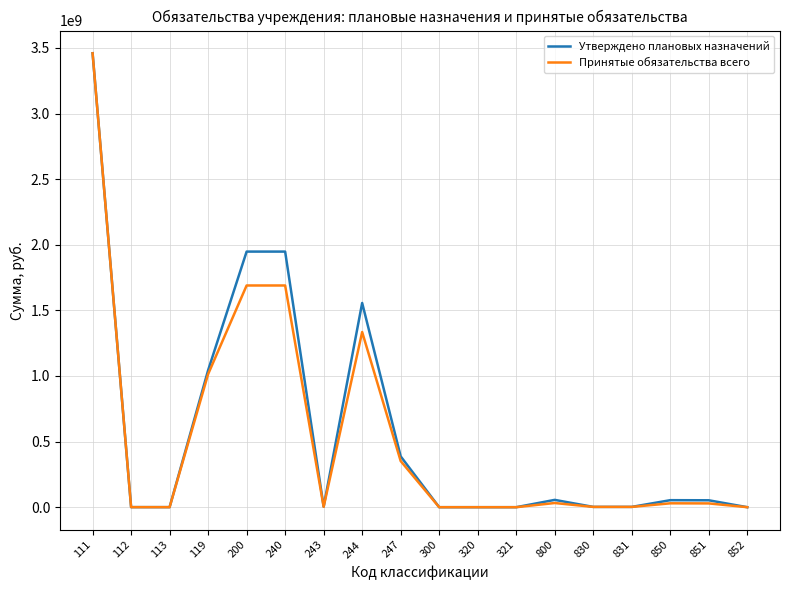

How many categories are shown in the chart?

18